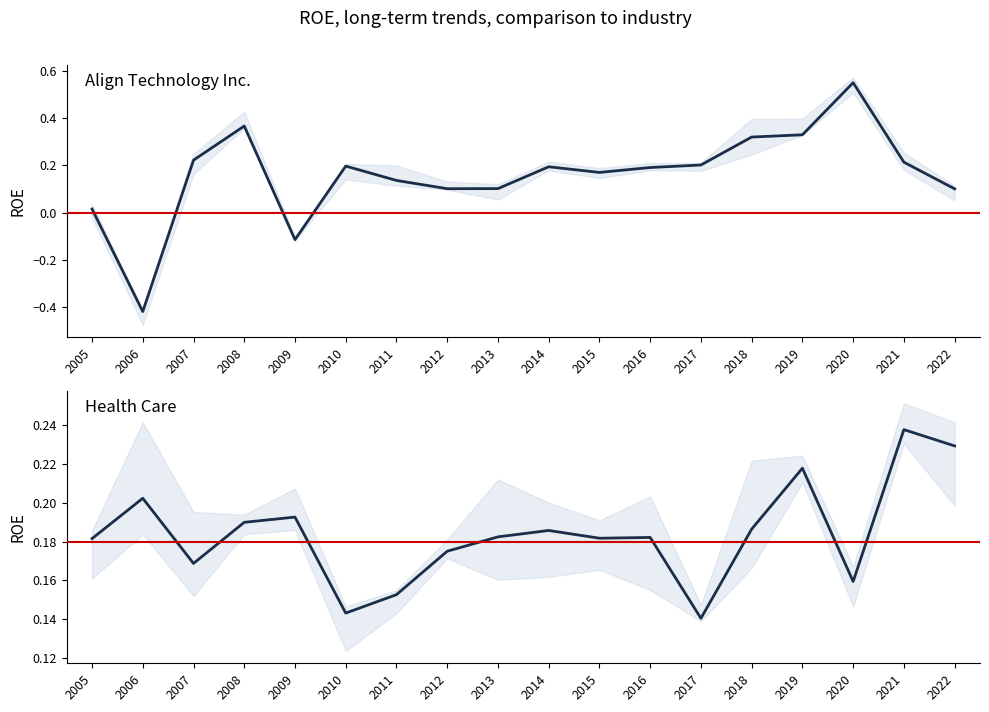

What is the spread (max minus min) of values at 2007?

0.1